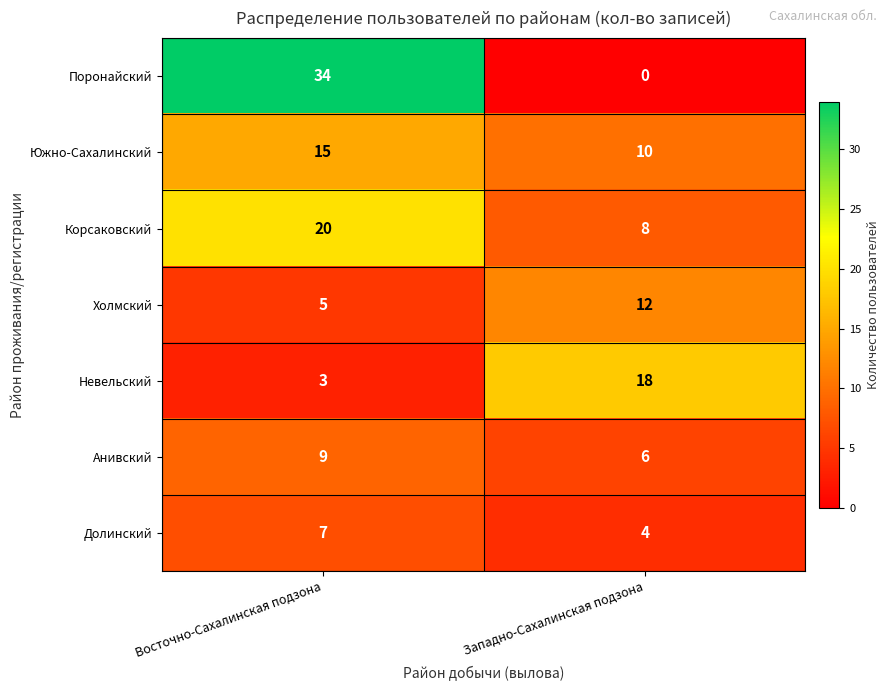

What is the difference between the Анивский values at Восточно-Сахалинская подзона and Западно-Сахалинская подзона?

3